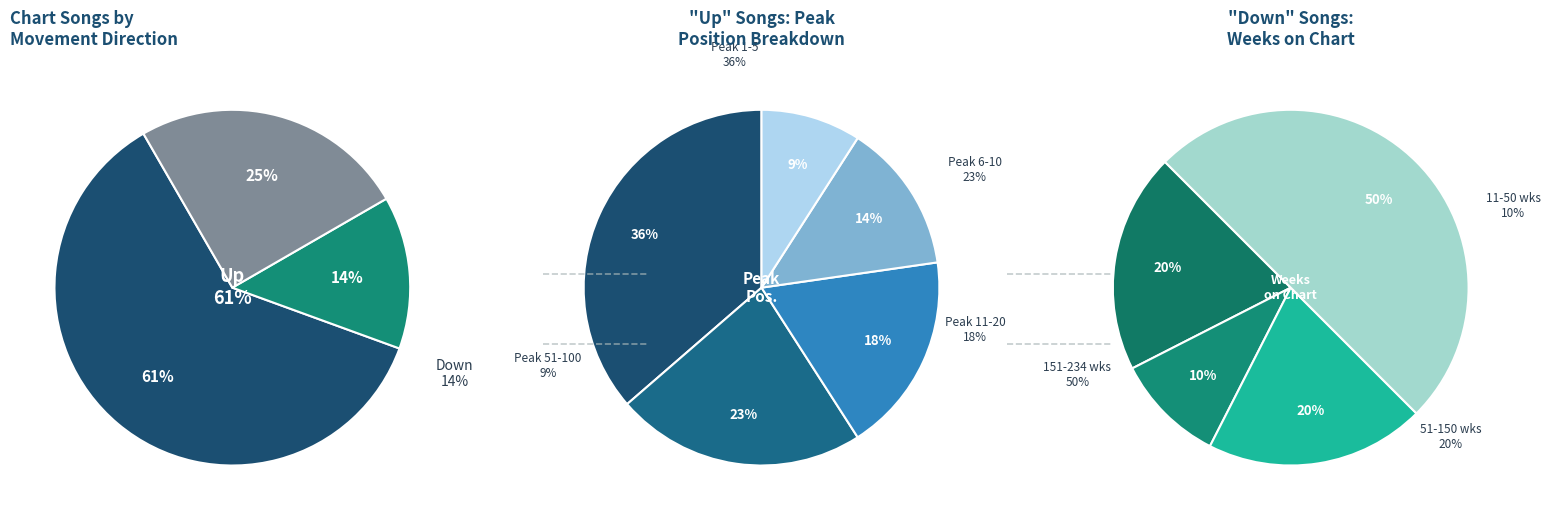

To the nearest percent, what percentage of the pie is up?

61%